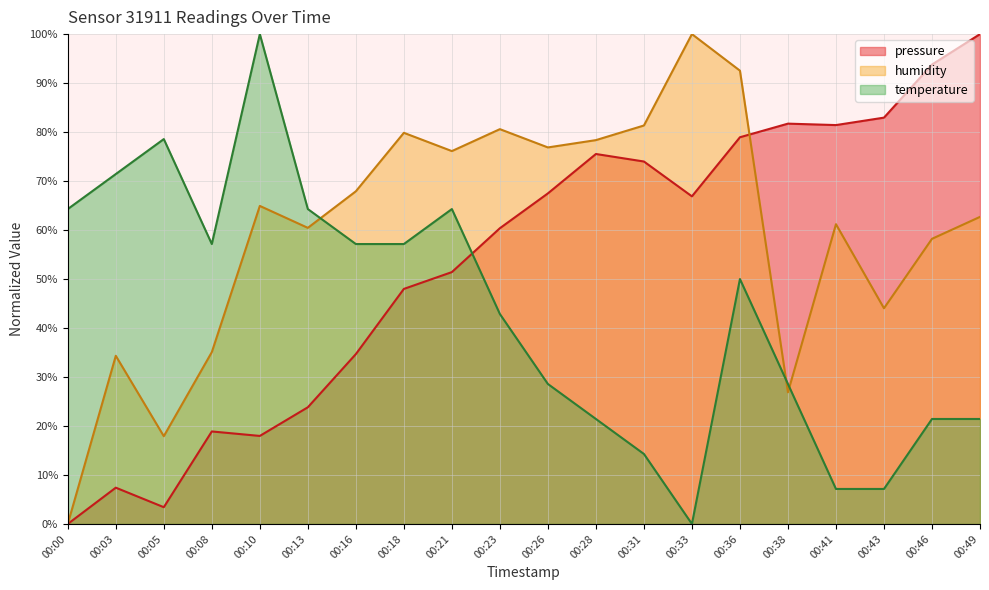

What is the sum of all temperature values?

857.1